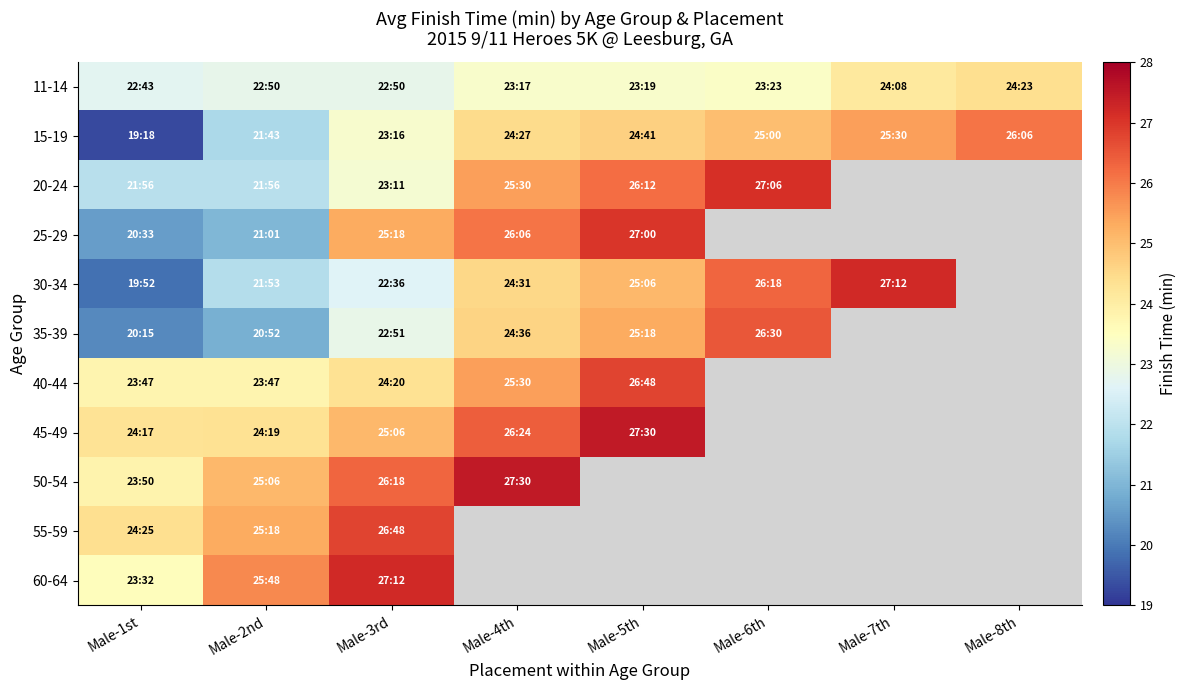

What is the difference between the highest and lowest values at Male-4th?

4.2